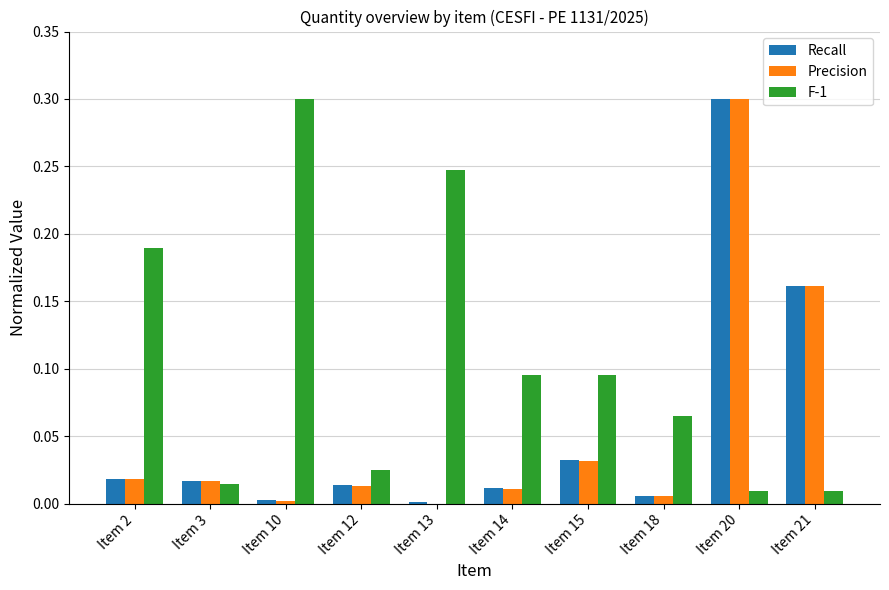

What is the sum of all F-1 values?

1.1